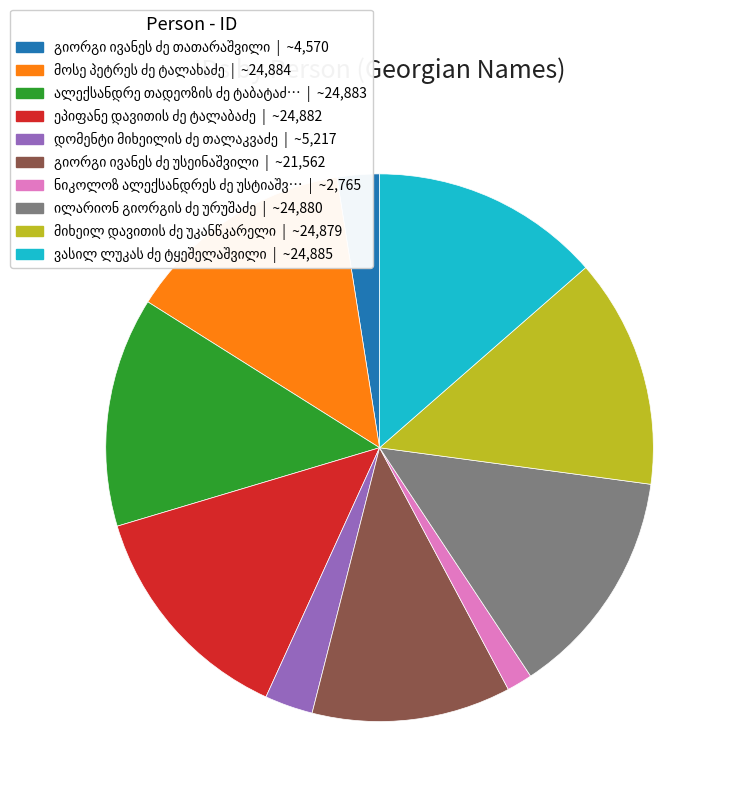

Is there any slice that represents more than half of the pie?

No